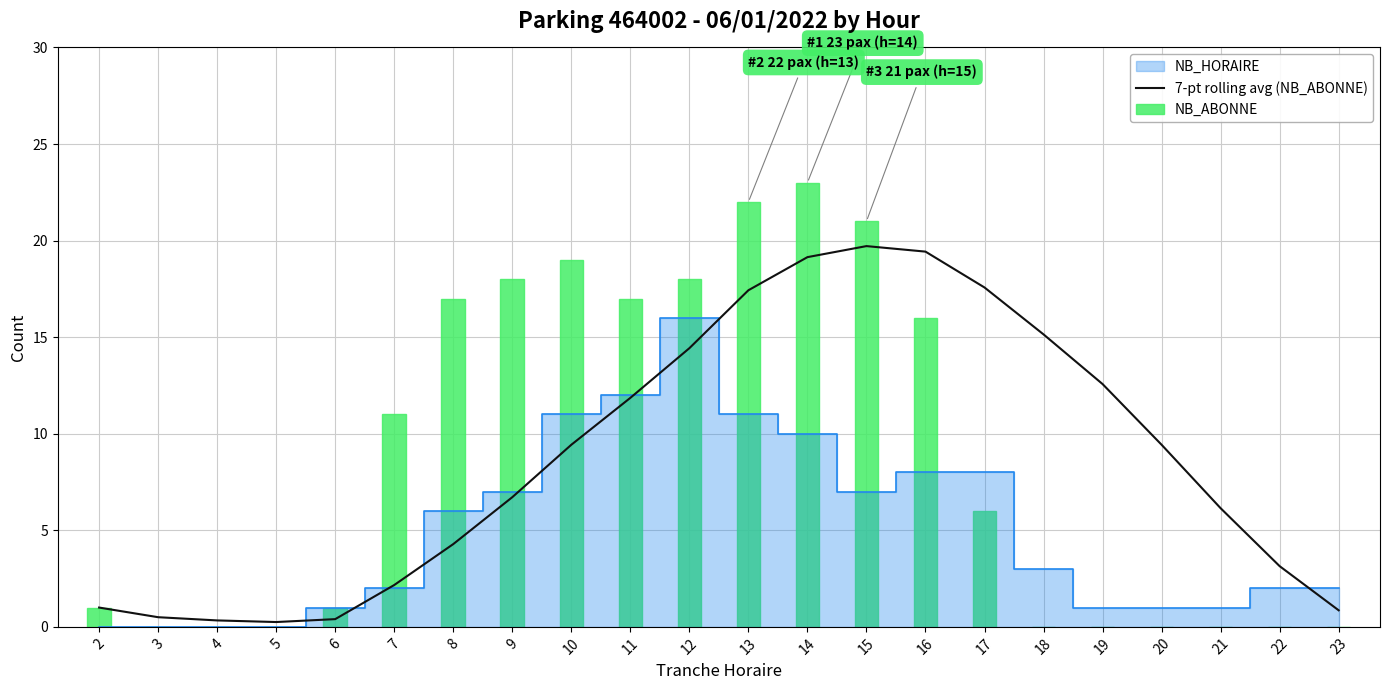

What is the difference between the highest and lowest values at 21?

6.1